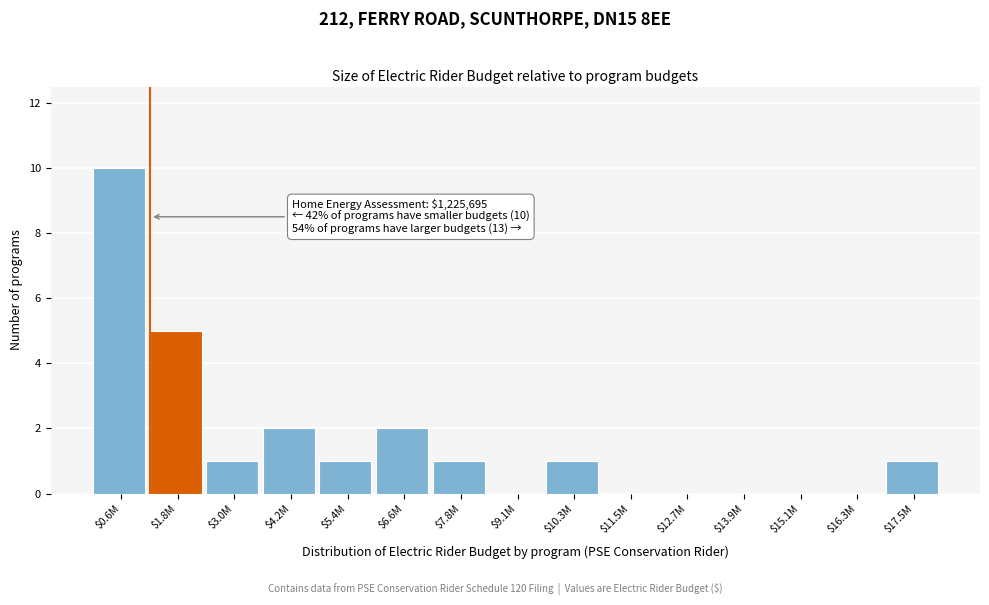

Which label corresponds to the largest value in the chart?

$0.6M